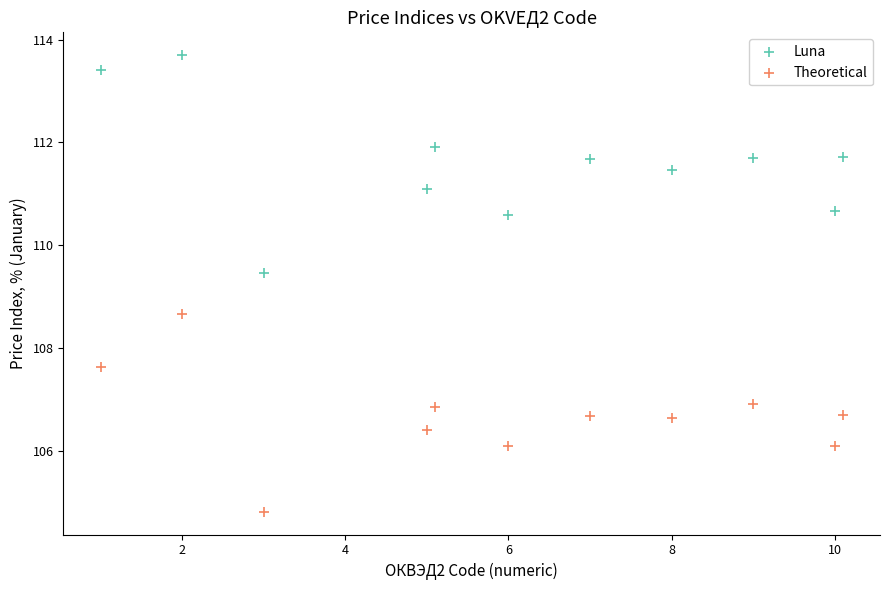

Which series reaches the maximum Y coordinate?

Luna